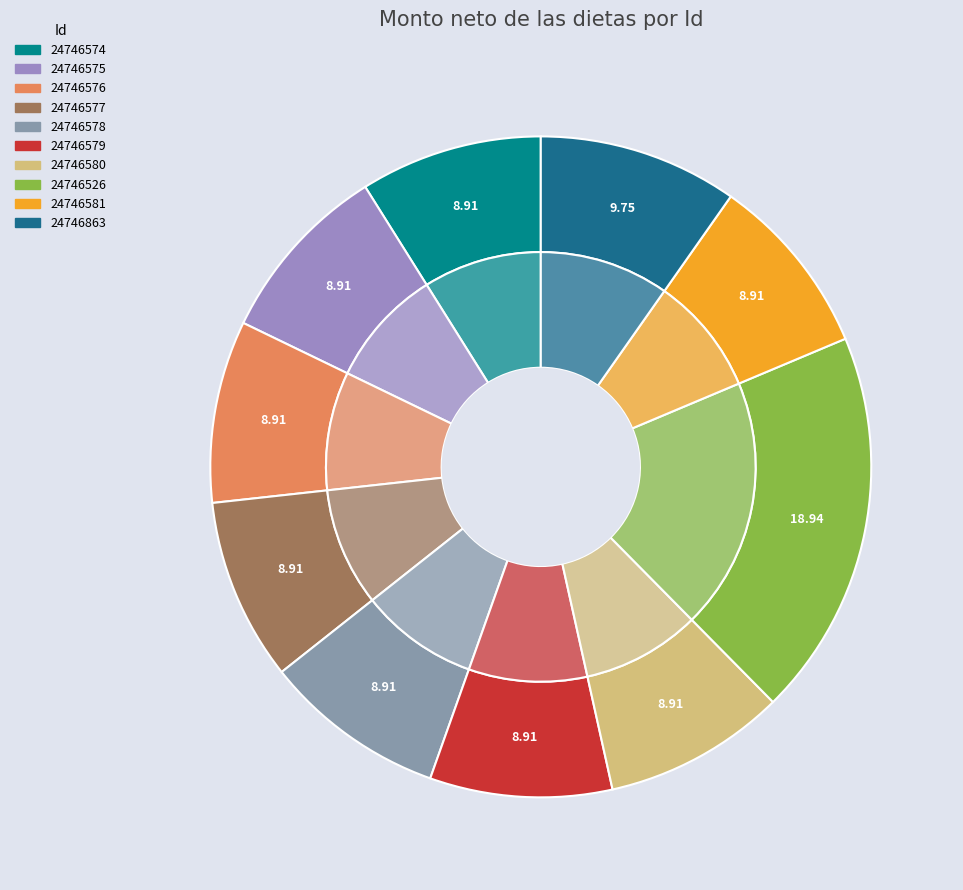

What is the total percentage of 24746863 and 24746526?

28.7%